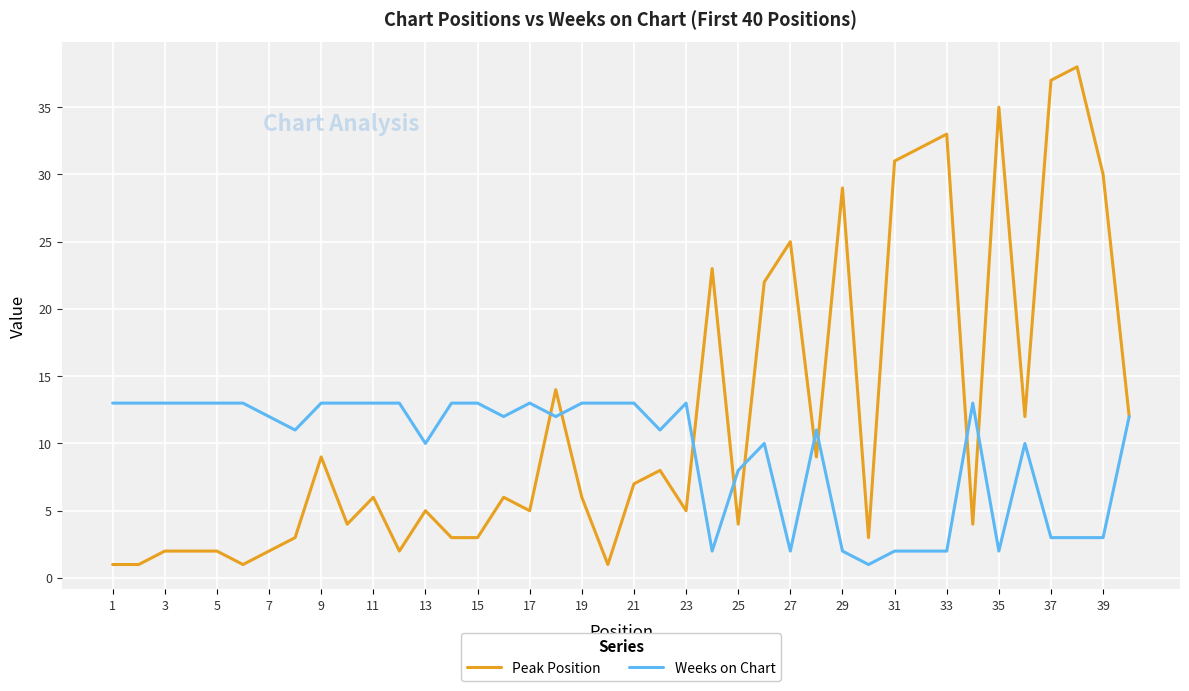

How many lines are shown in the chart?

2